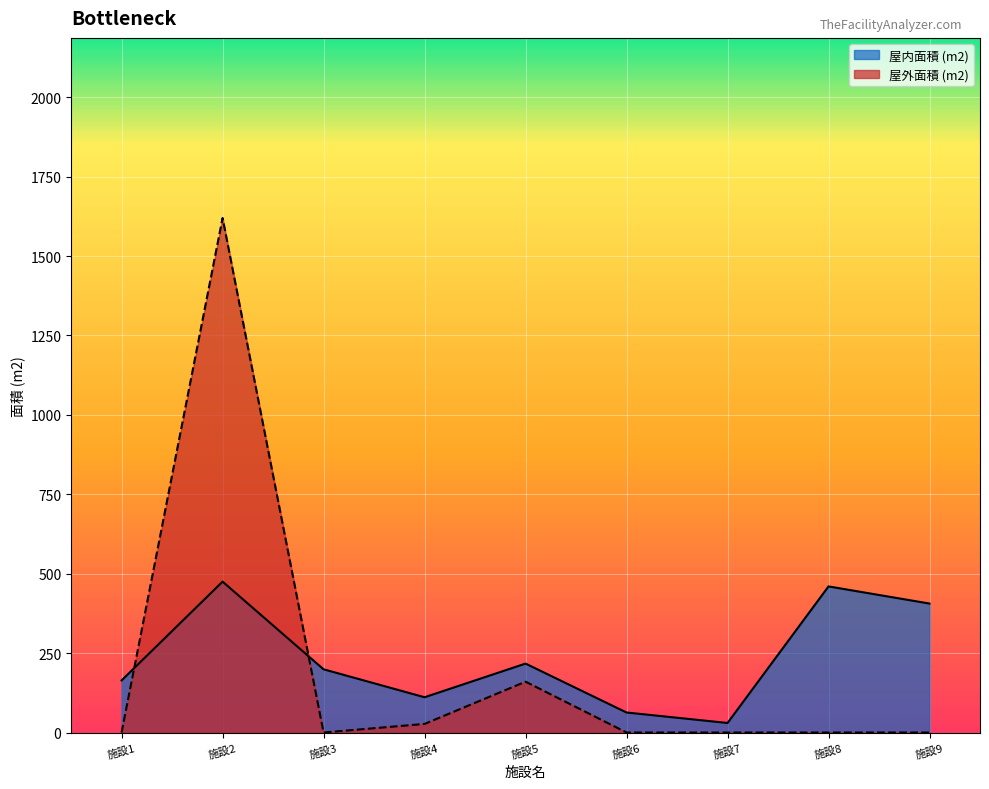

Between 施設7 and 施設9, which series saw the biggest shift?

屋内面積 (m2)